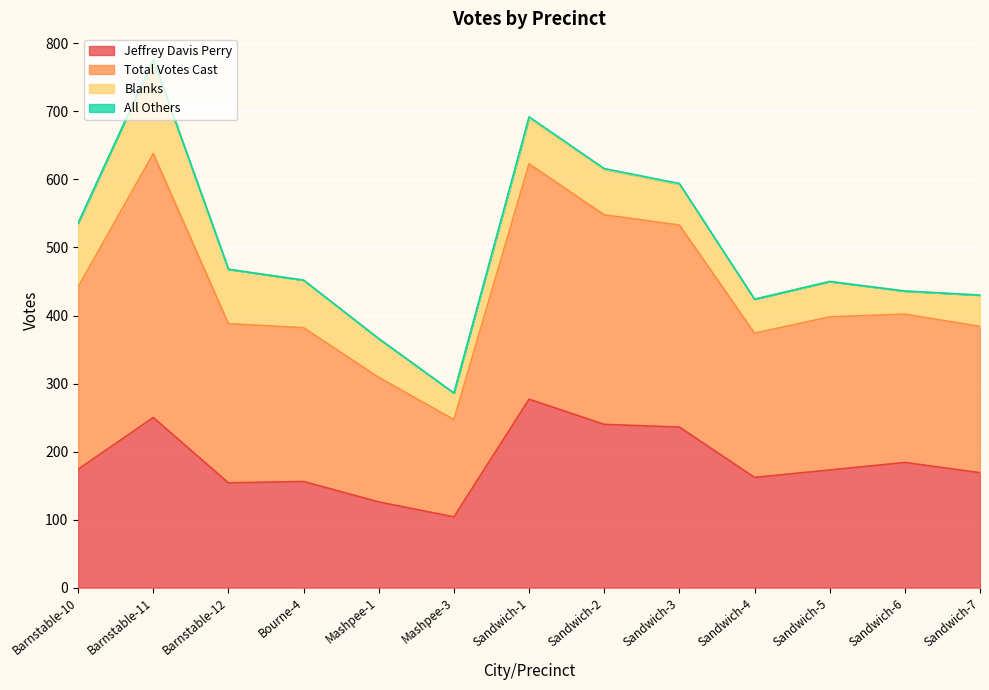

What is the sum of the Jeffrey Davis Perry values at Barnstable-12 and Sandwich-7?

323